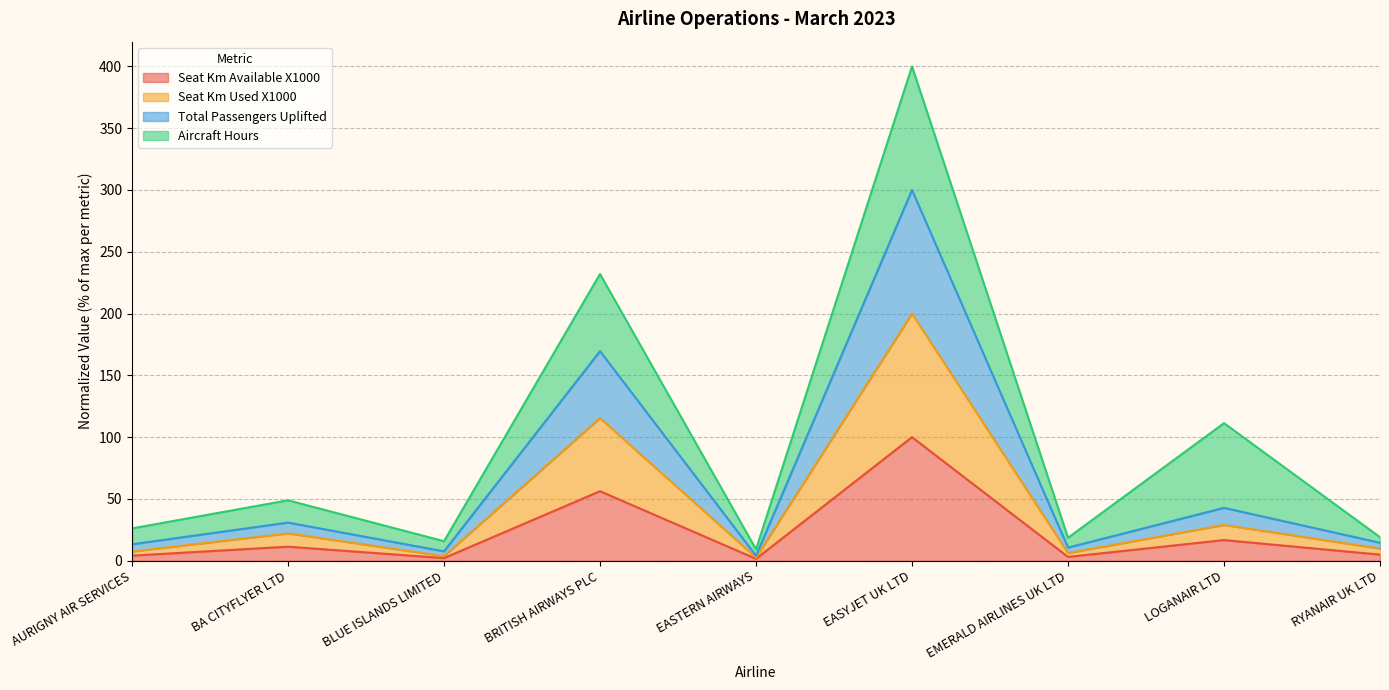

At which category does the chart reach its minimum across all series?

EASTERN AIRWAYS